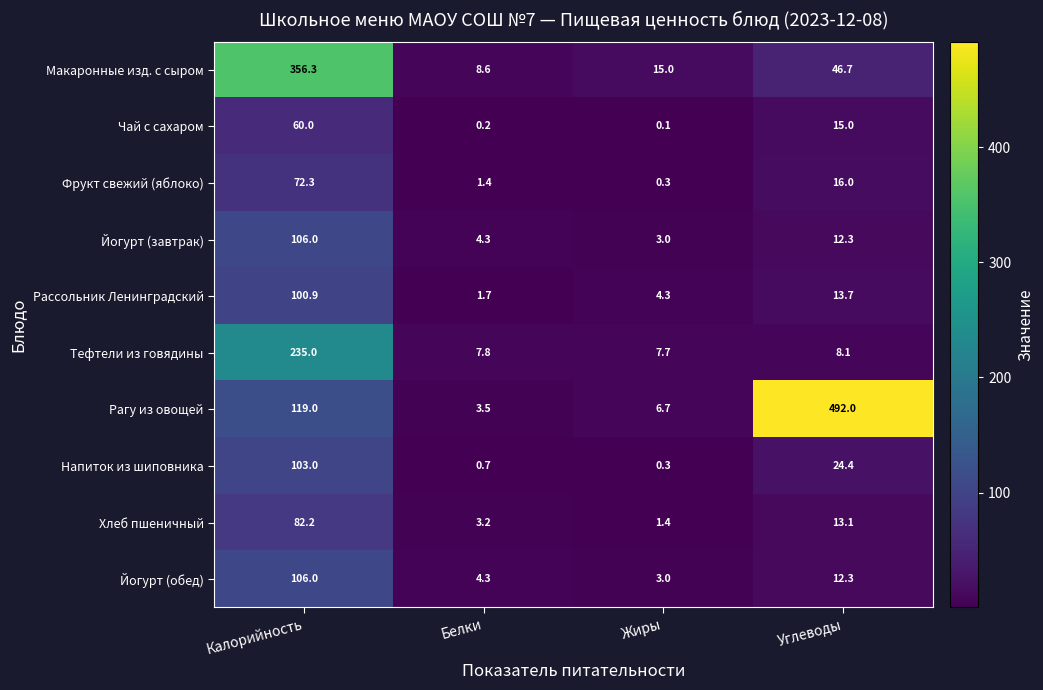

Where does the Тефтели из говядины series first go above 8?

Калорийность